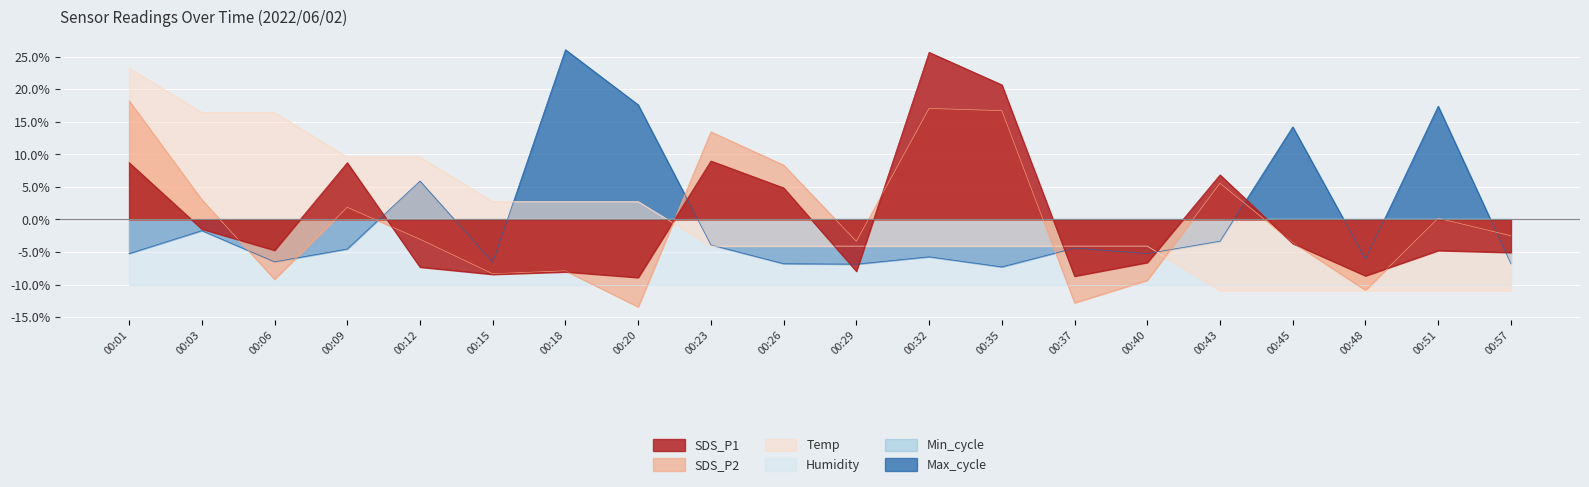

The value of SDS_P1 at 00:37 is -4.6. True or false?

False